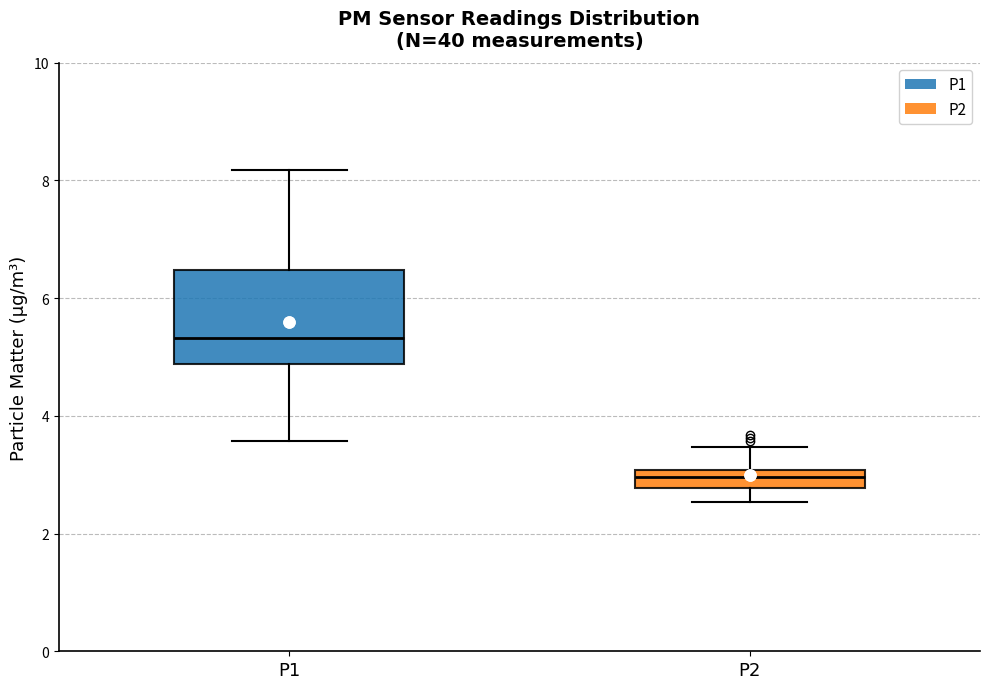

Reading left to right, read every box against the y-axis: the position of its median line, the range the box covers, and the ends of its whiskers. The values are not printed on the chart, so give them approximately, as read against the axis.

P1: median 5.4, box 4.8 to 6.4, whiskers 3.6 to 8.2
P2: median 3.0 (inside the box), box 2.8 to 3.0, whiskers 2.6 to 3.4